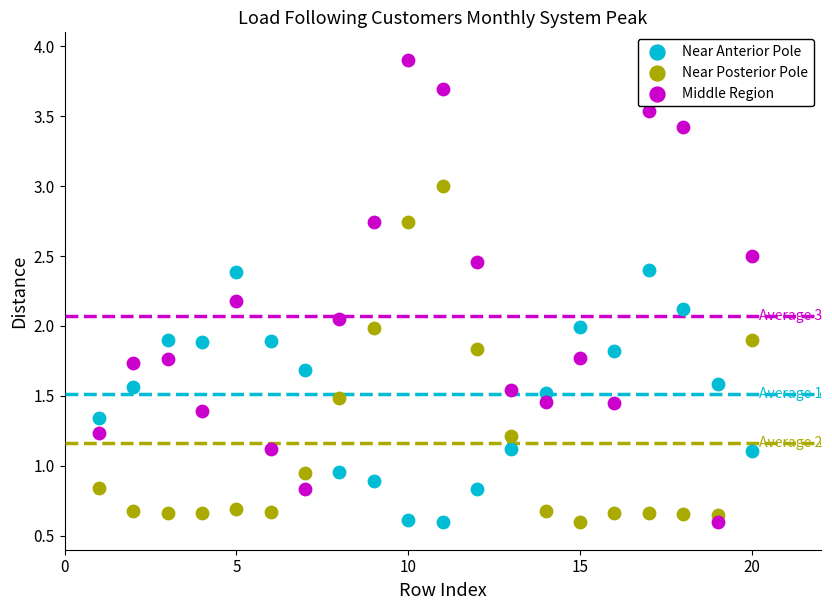

Which series reaches the maximum Y coordinate?

Middle Region